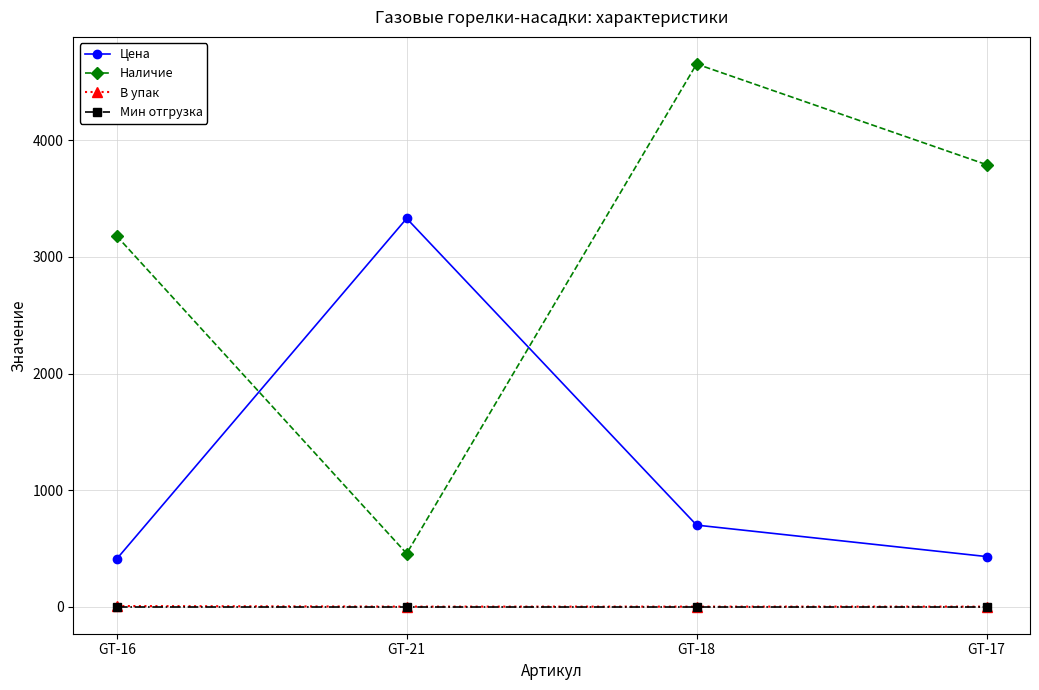

How many lines are shown in the chart?

4